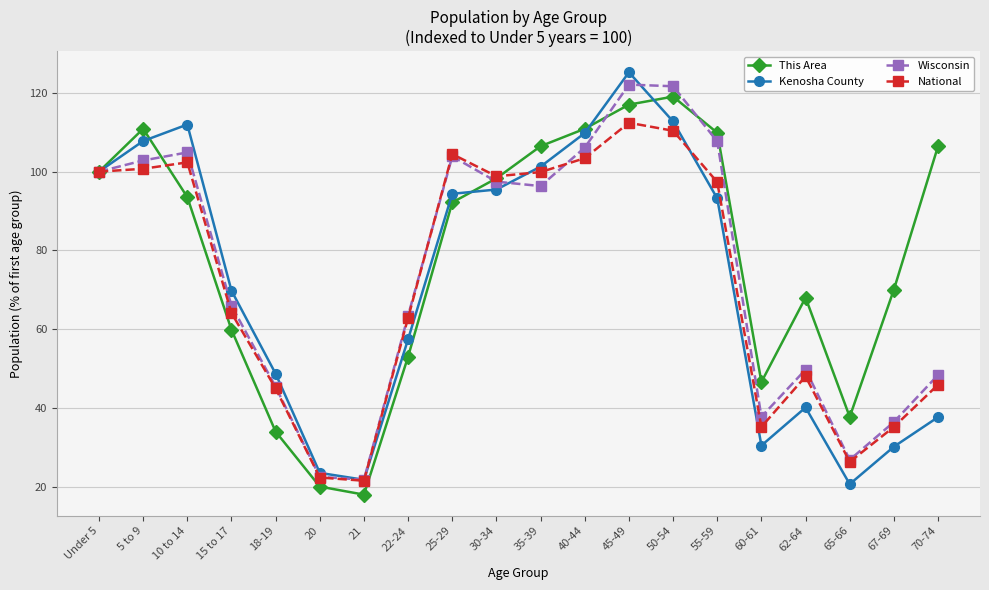

Where is the first local minimum for Kenosha County?

21